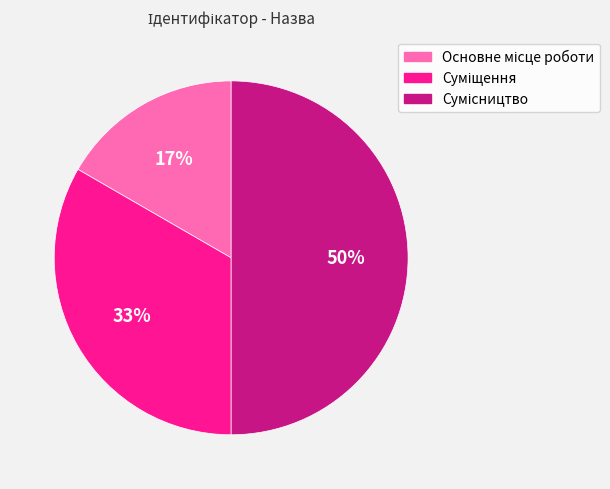

To the nearest percent, what is the average slice percentage?

33%